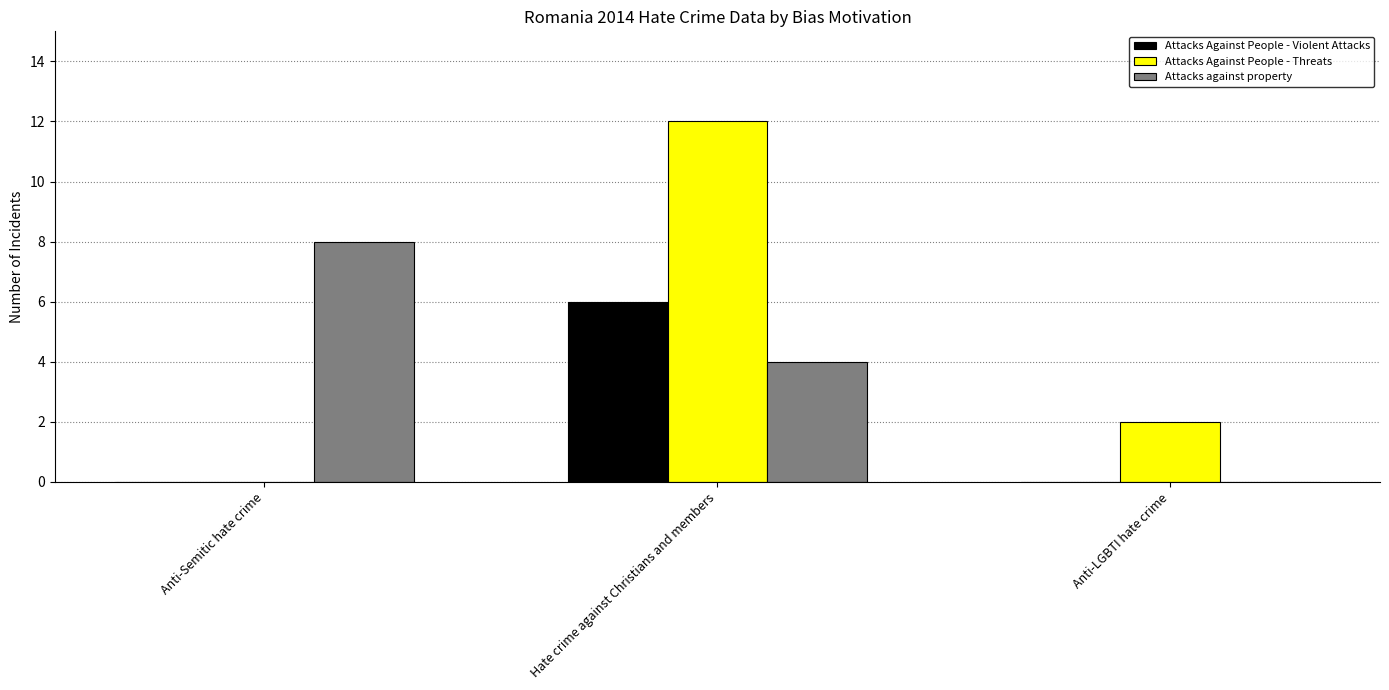

At which label is Attacks Against People - Threats closest to 6?

Anti-LGBTI hate crime